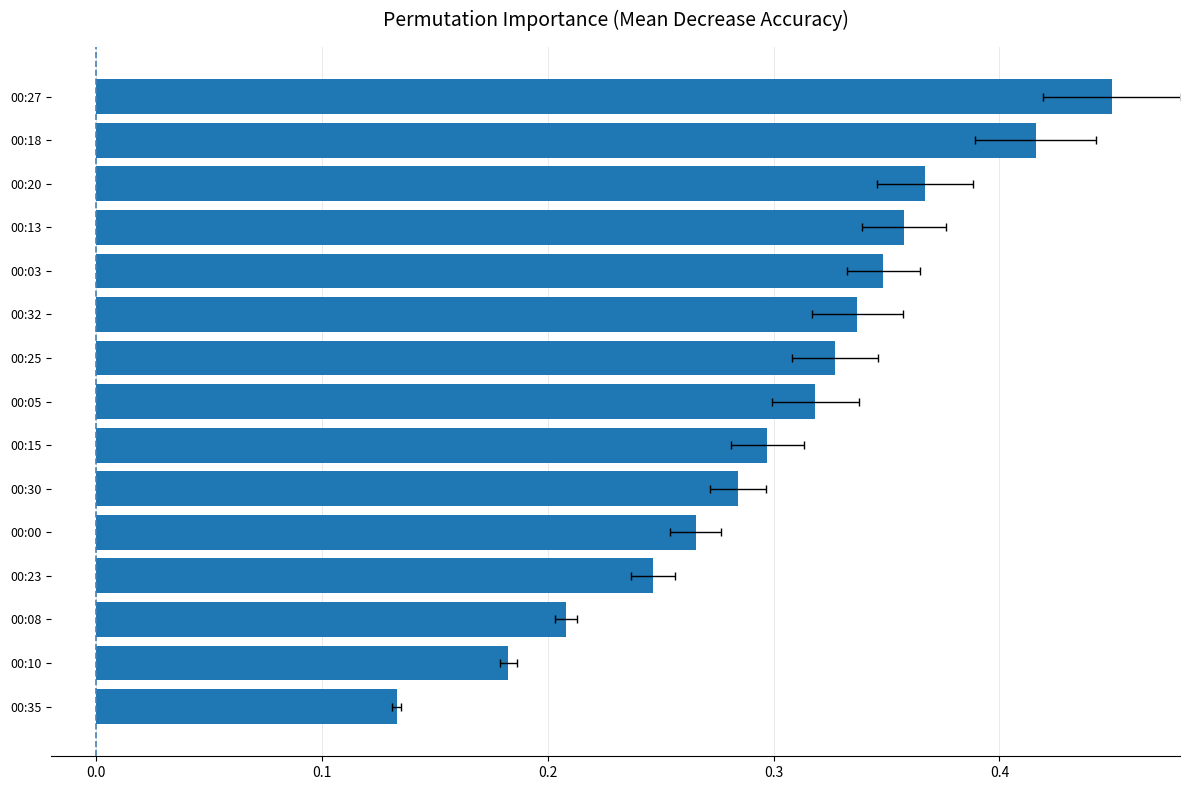

Does the chart contain any negative values?

No